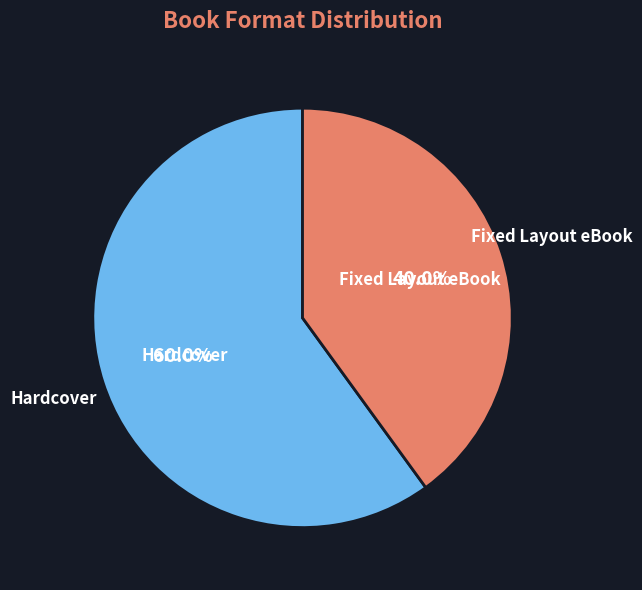

What percentage do Fixed Layout eBook and Hardcover together represent?

100.0%